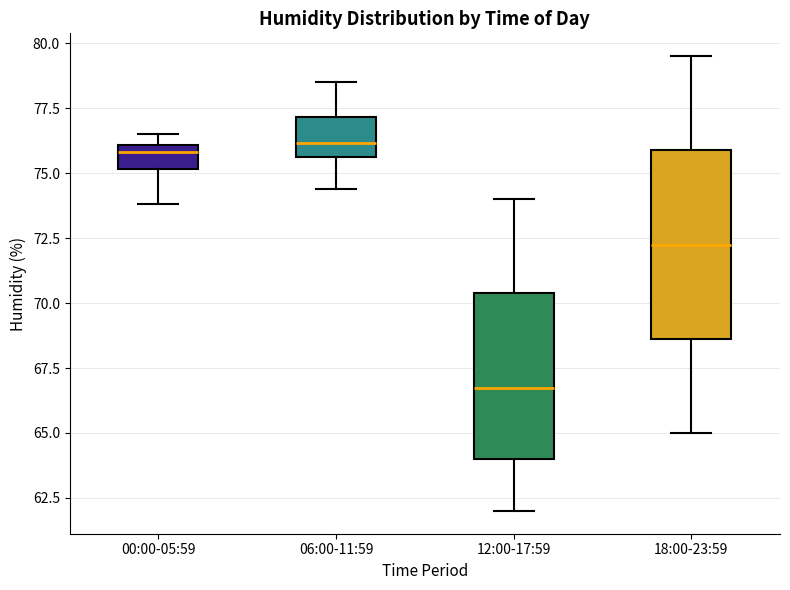

Which box is the tallest, from its lower edge to its upper edge?

18:00-23:59